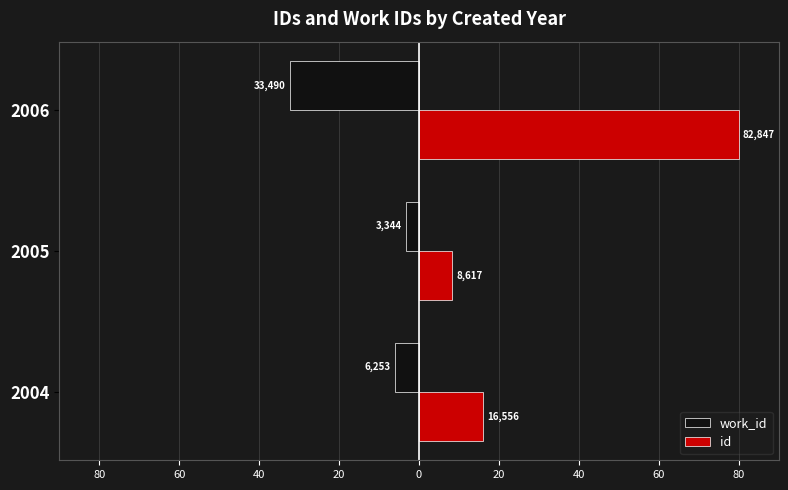

Reading left to right, list all the values displayed in this chart.

work_id: -6.0	-3.2	-32.3
id: 16.0	8.3	80.0